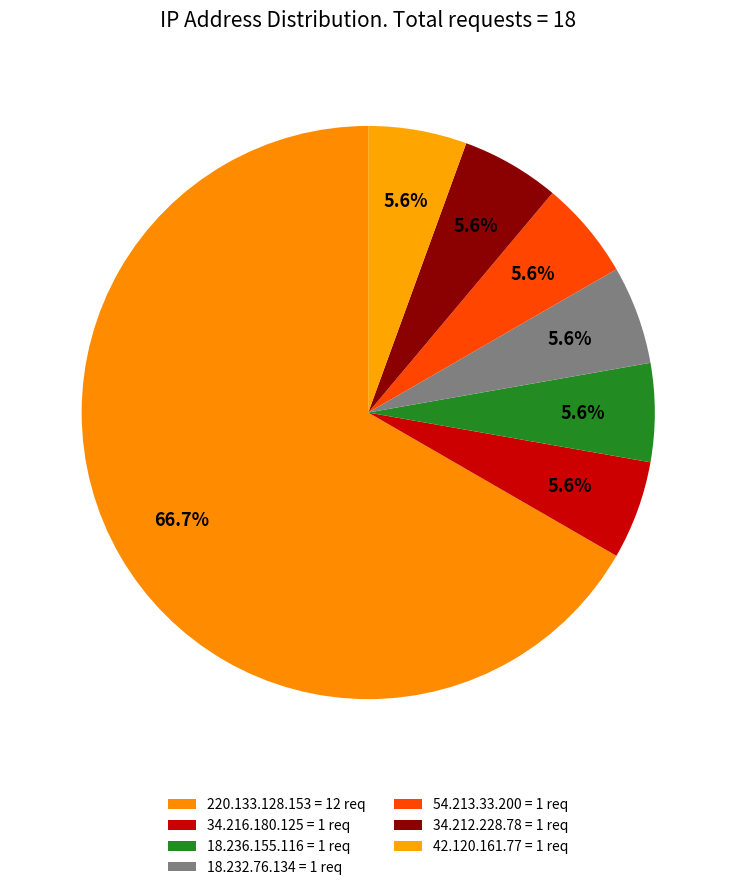

True or false: 42.120.161.77 accounts for 14% of the total.

False